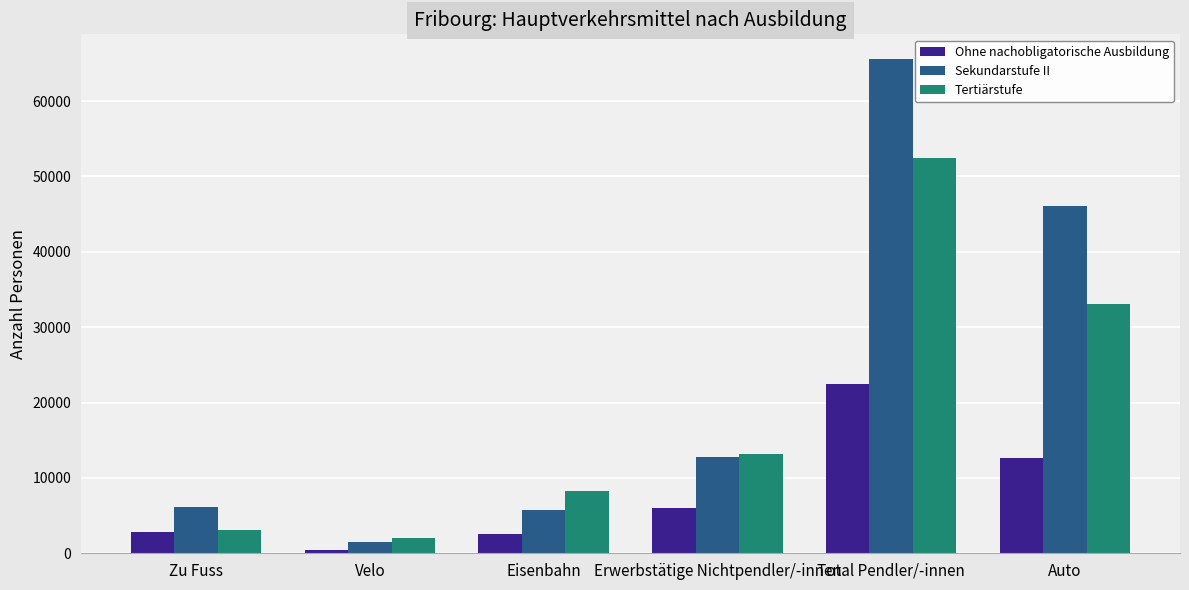

What is the sum of the Ohne nachobligatorische Ausbildung values at Erwerbstätige Nichtpendler/-innen and Velo?

6442.7